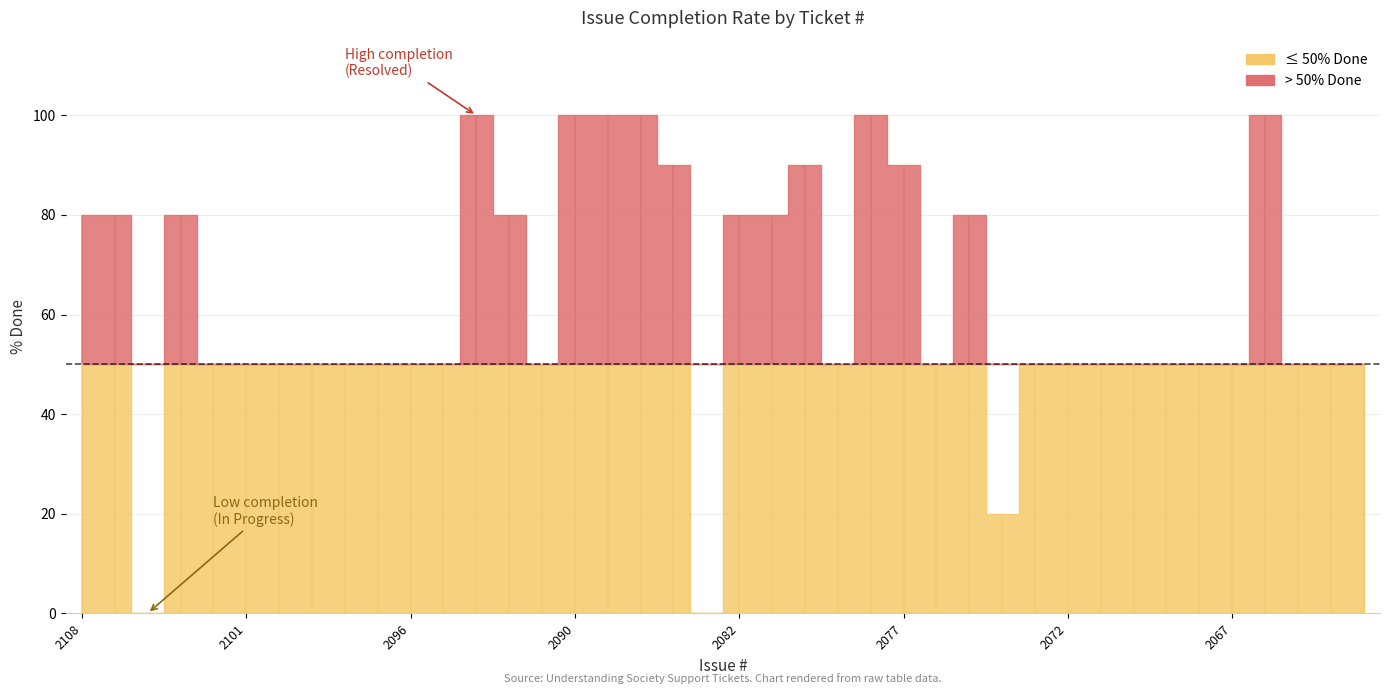

The chart shows a value of 80 at 2105. True or false?

True